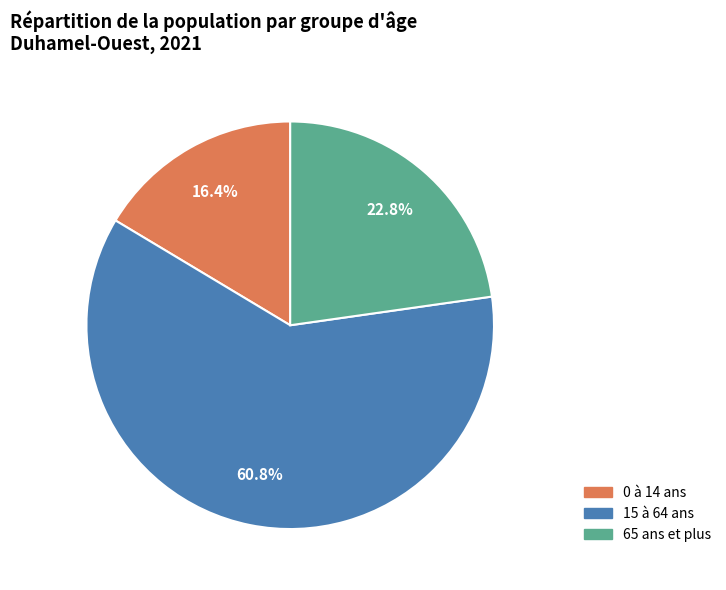

How many slices are in this pie chart?

3